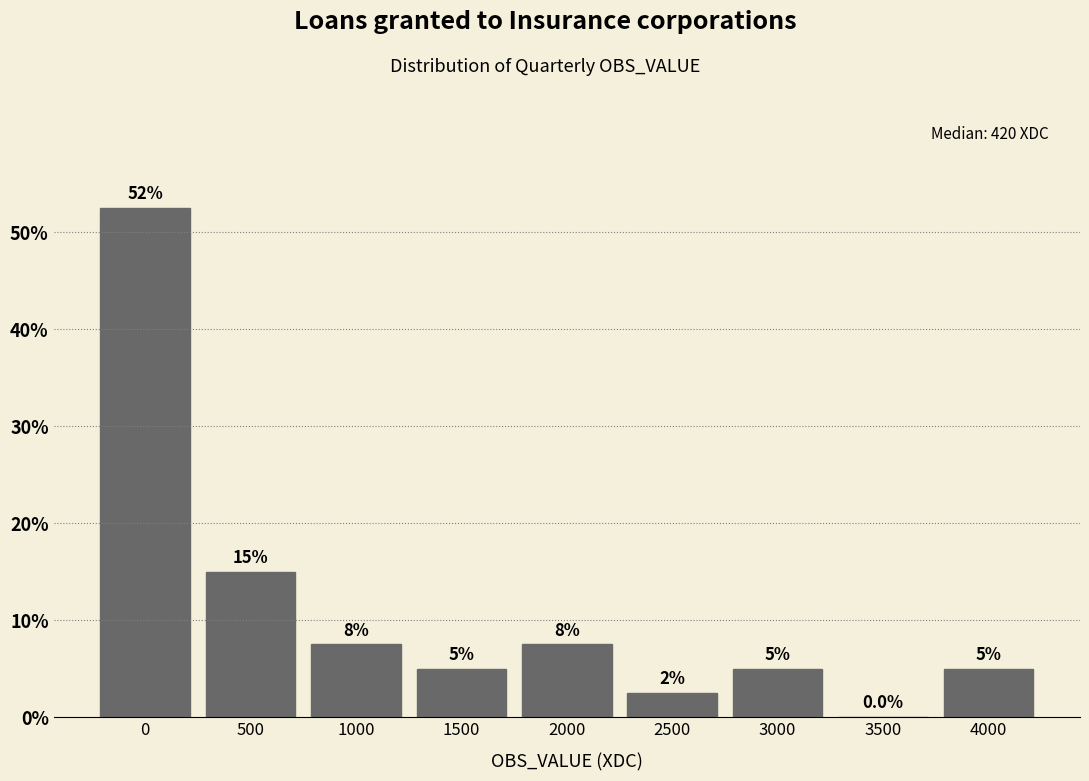

Are the bars horizontal?

No